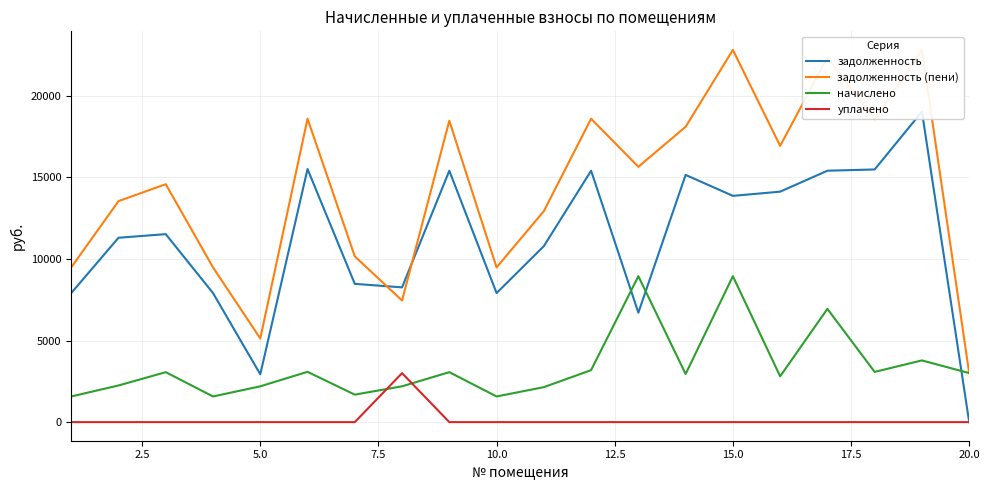

What is the highest value of the уплачено series?

3000.0